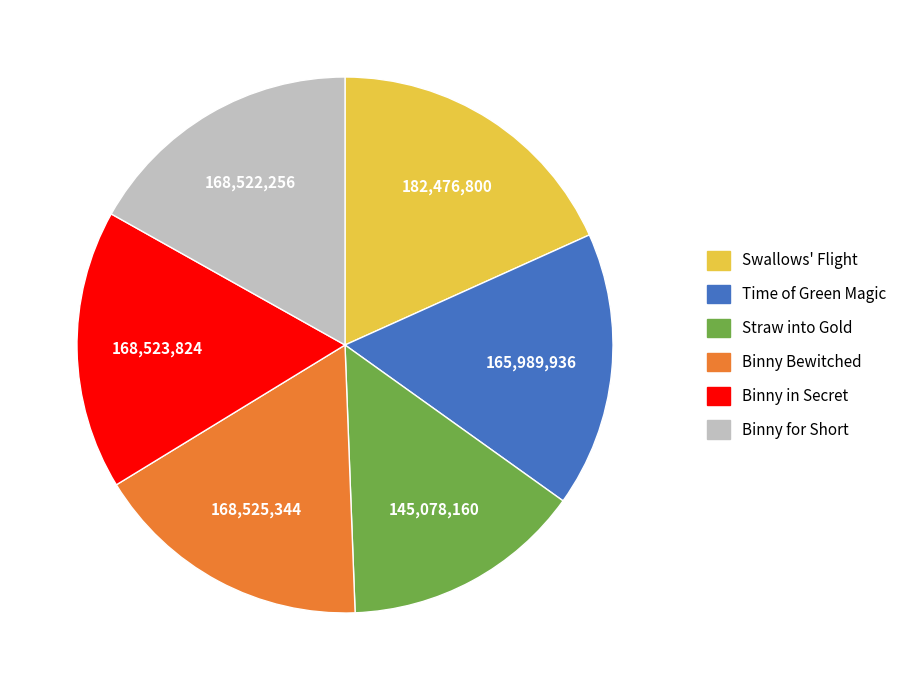

Approximately how many times larger is the value at Binny in Secret compared to Binny for Short?

1.0